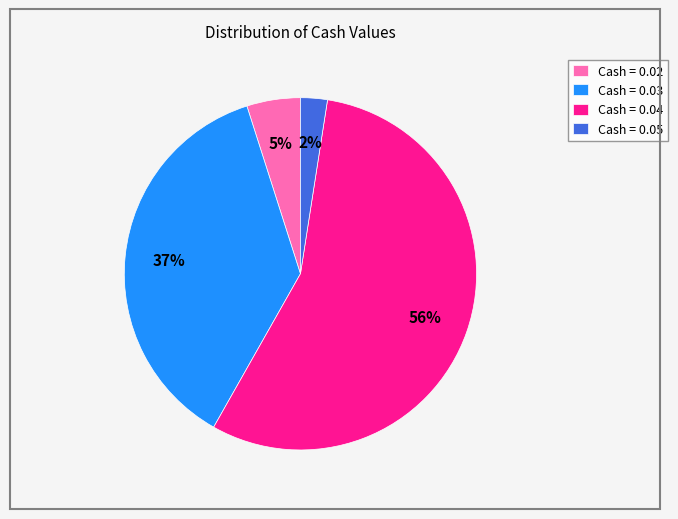

Is the sum of Cash = 0.02 and Cash = 0.04 greater than half?

Yes